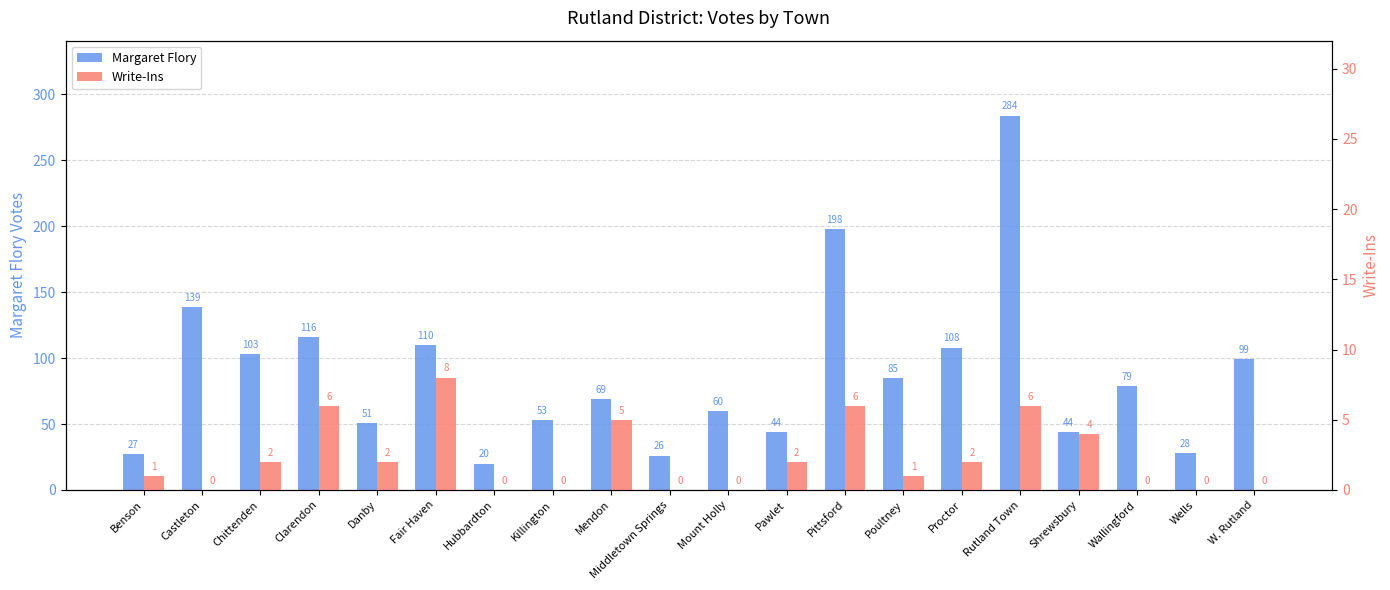

Is the value of Write-Ins at Wallingford greater than the value of Margaret Flory at Clarendon?

No